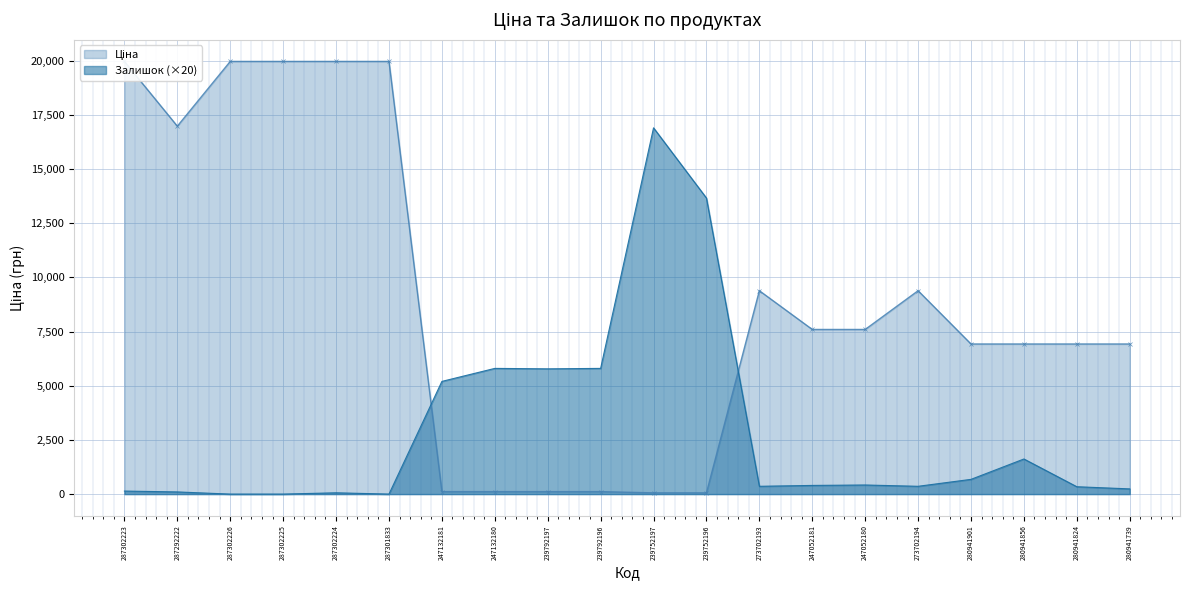

How many values in Залишок are above zero?

17